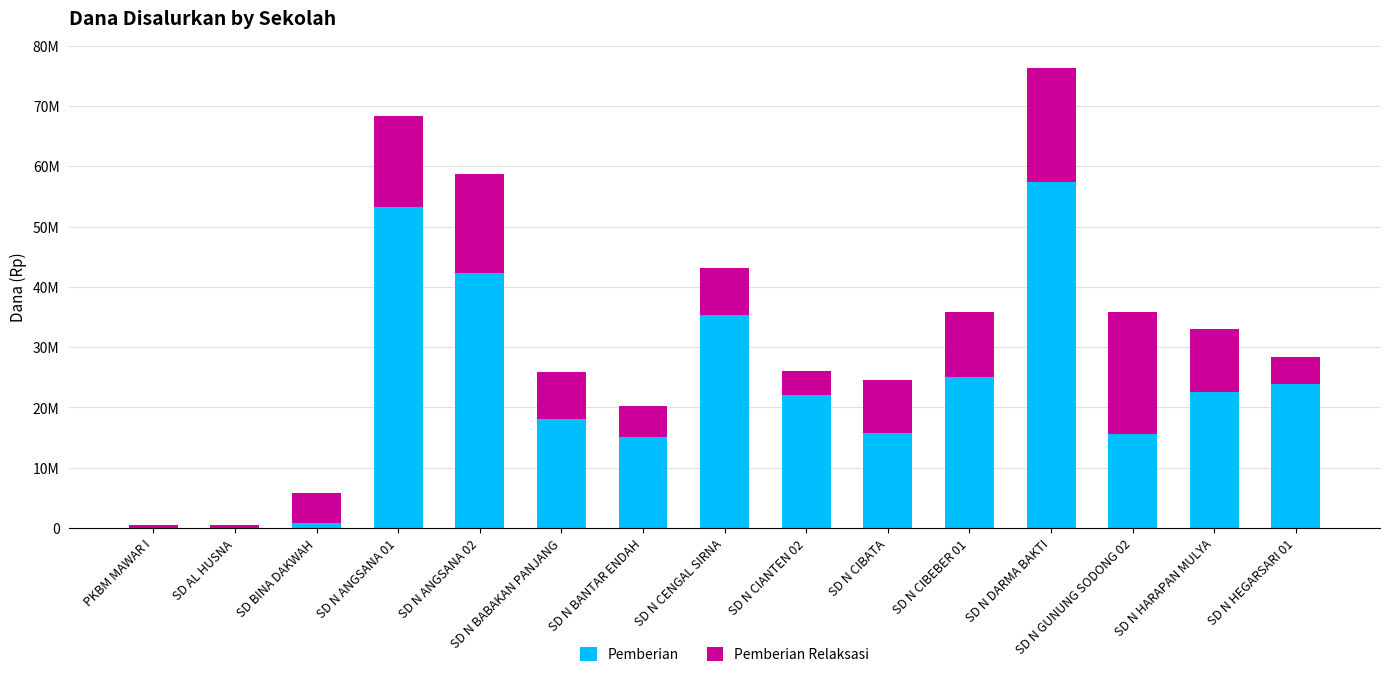

What are all the series names shown in the legend?

Pemberian, Pemberian Relaksasi